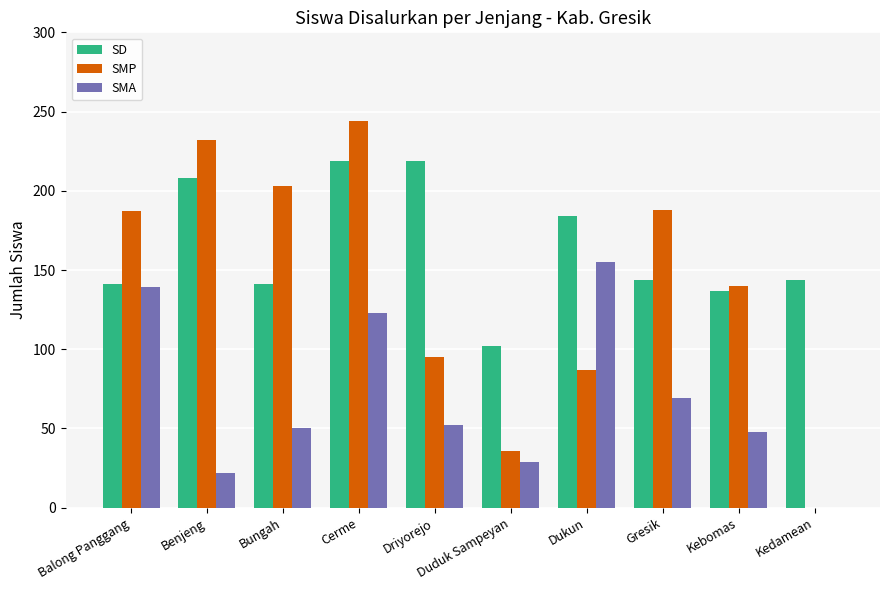

Count the number of categories in the chart.

10